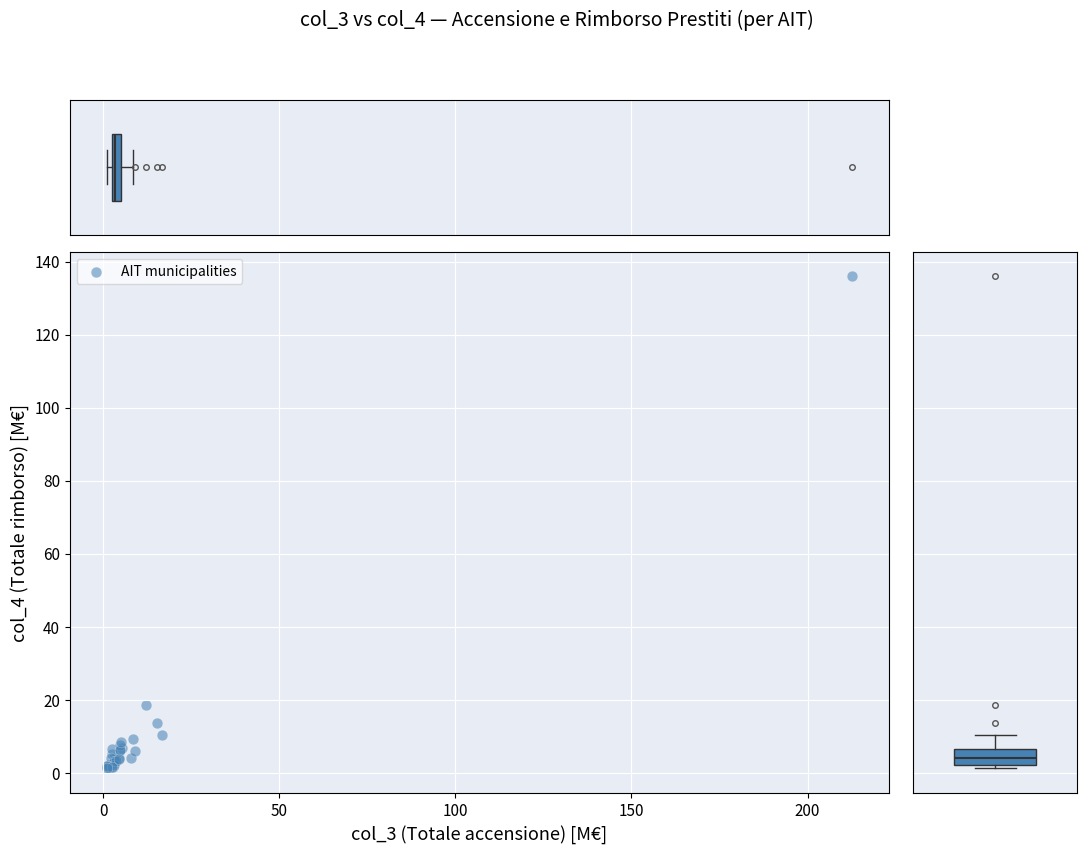

What Y value in the scatter plot is closest to 68?

18.7